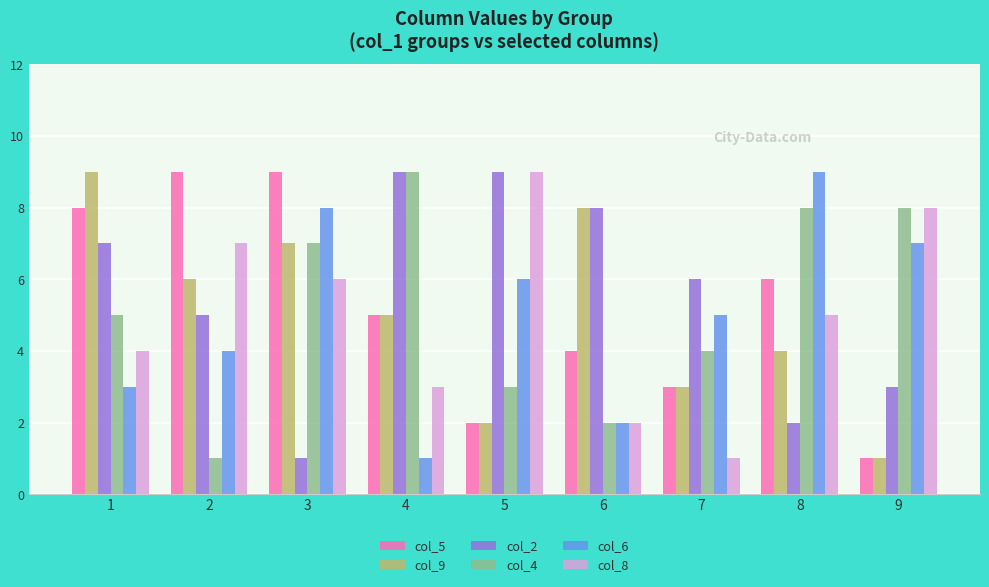

How many groups of bars are there?

9